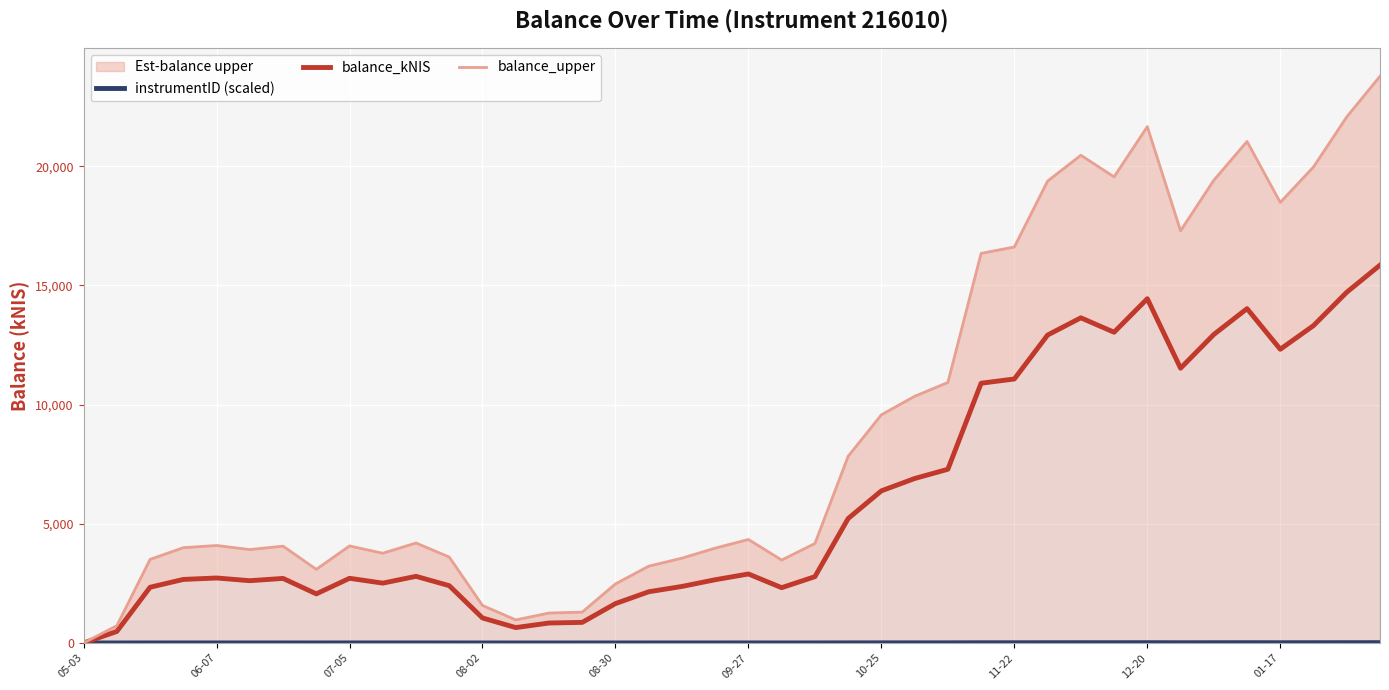

Which category has the lowest value in the instrumentID (scaled) series?

05-03